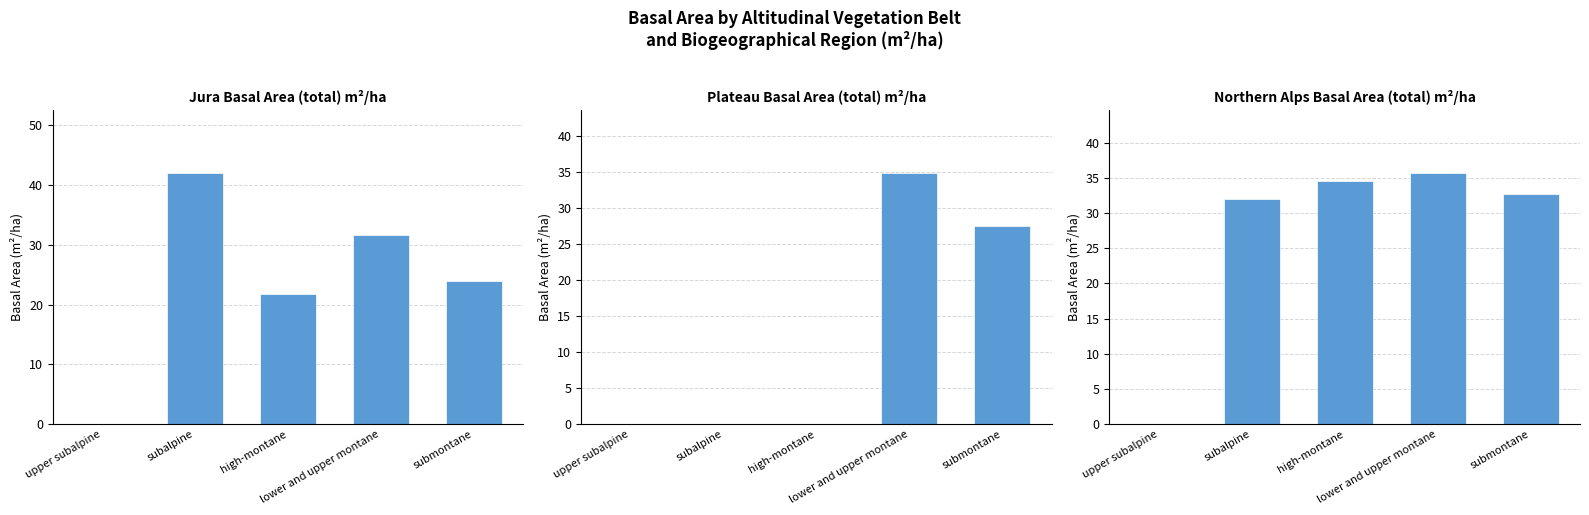

Which series has the largest total across all categories?

Northern Alps